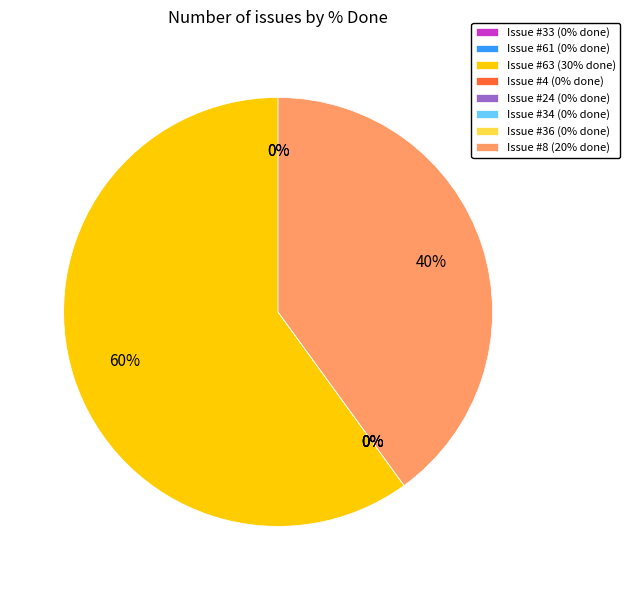

True or false: 34 accounts for 8% of the total.

False